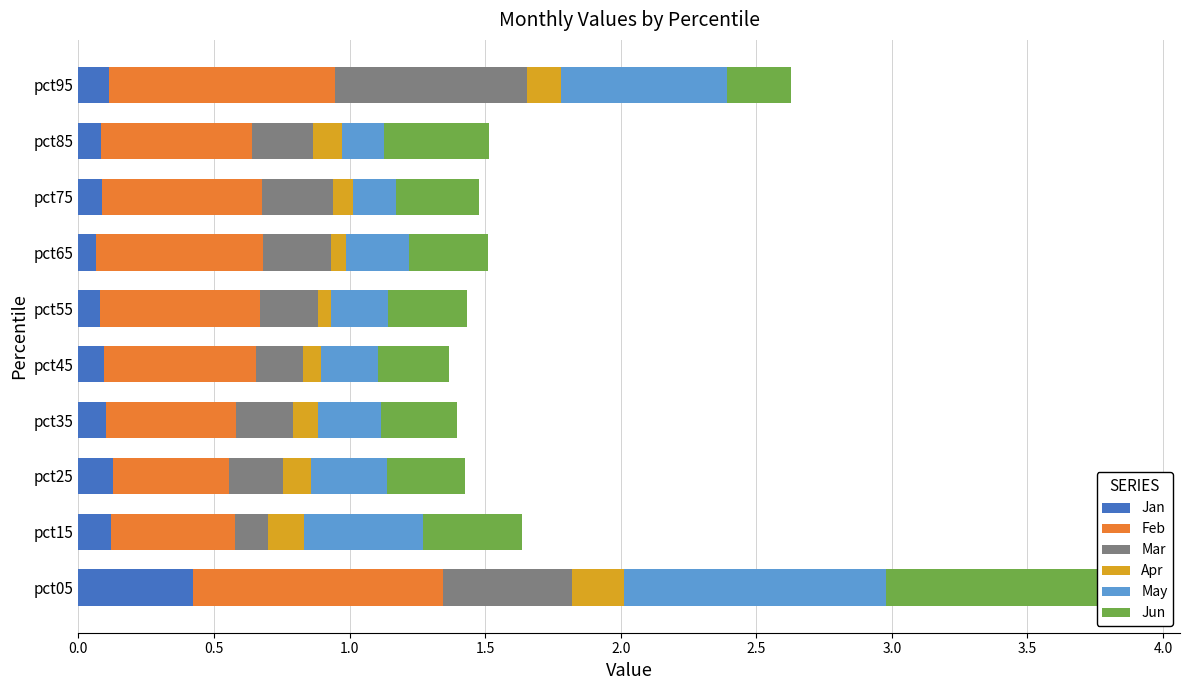

True or false: Apr has a value of 0.1 at pct05.

False